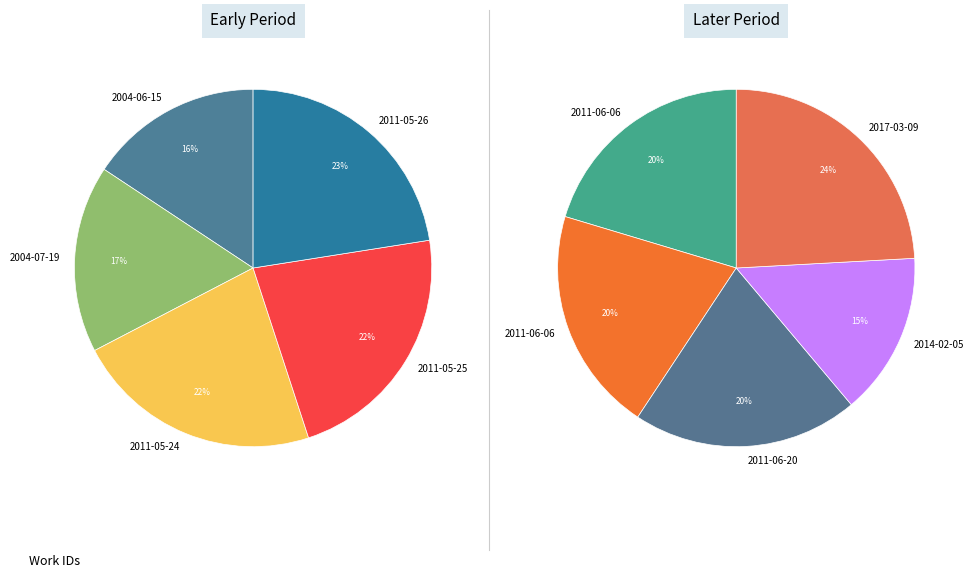

Does 2004-07-19 account for over 50% of the chart?

No